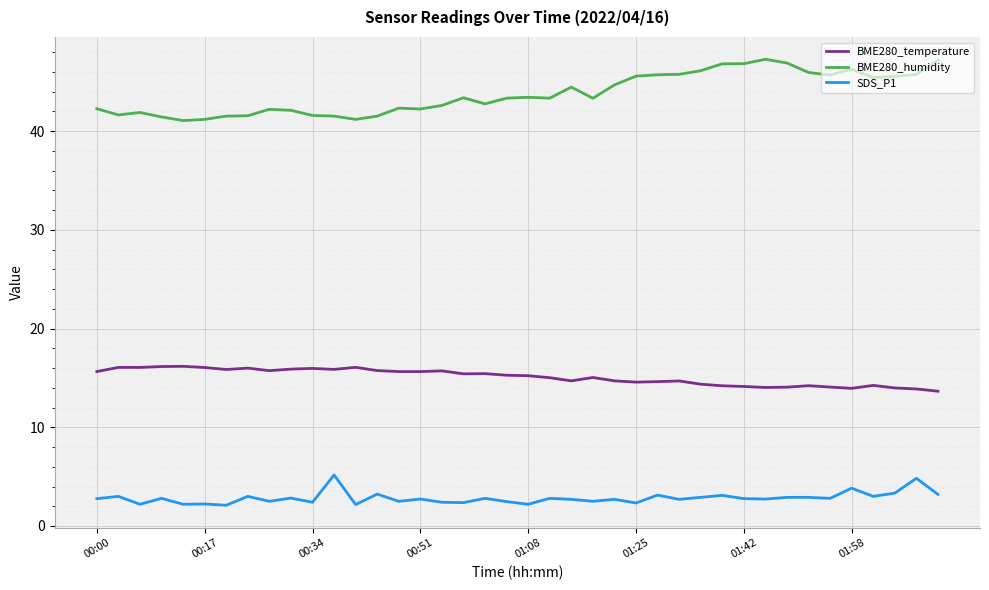

What are all the series names shown in the legend?

BME280_temperature, BME280_humidity, SDS_P1